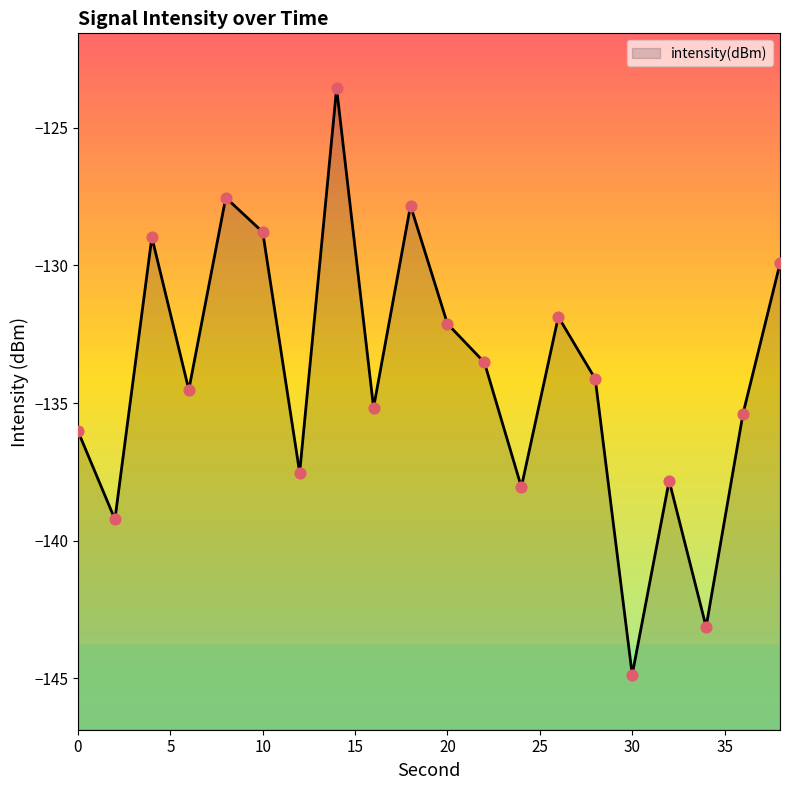

What is the change in value from 20 to 34?

-11.0